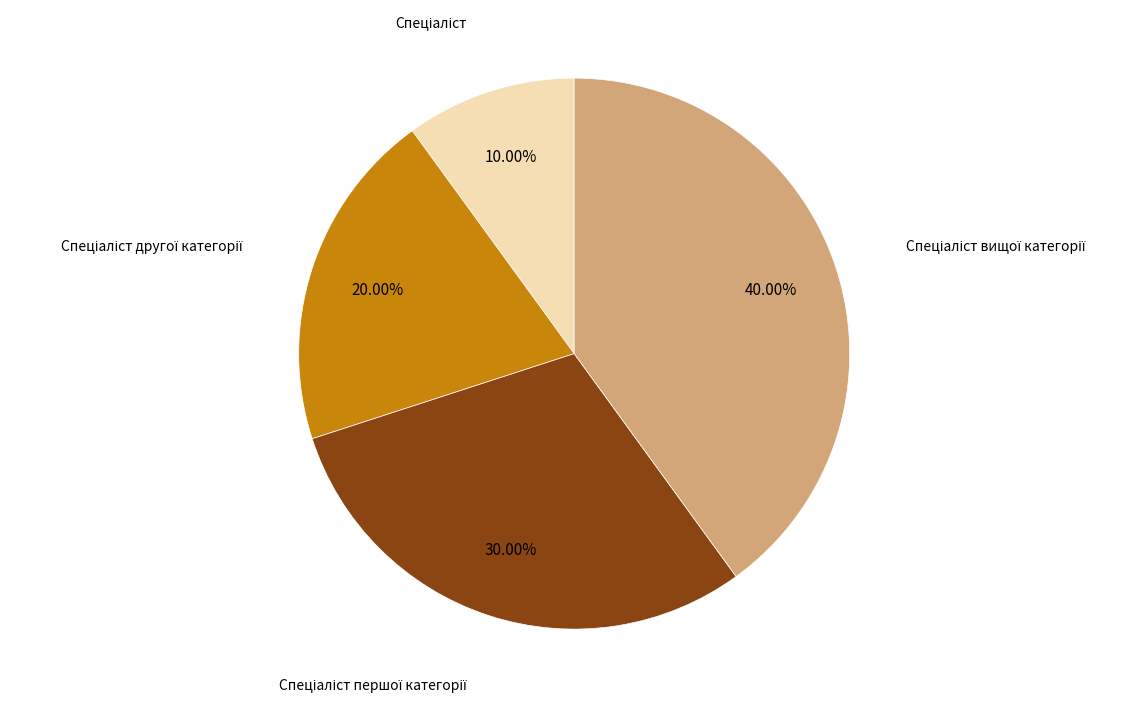

Is there any slice that represents more than half of the pie?

No